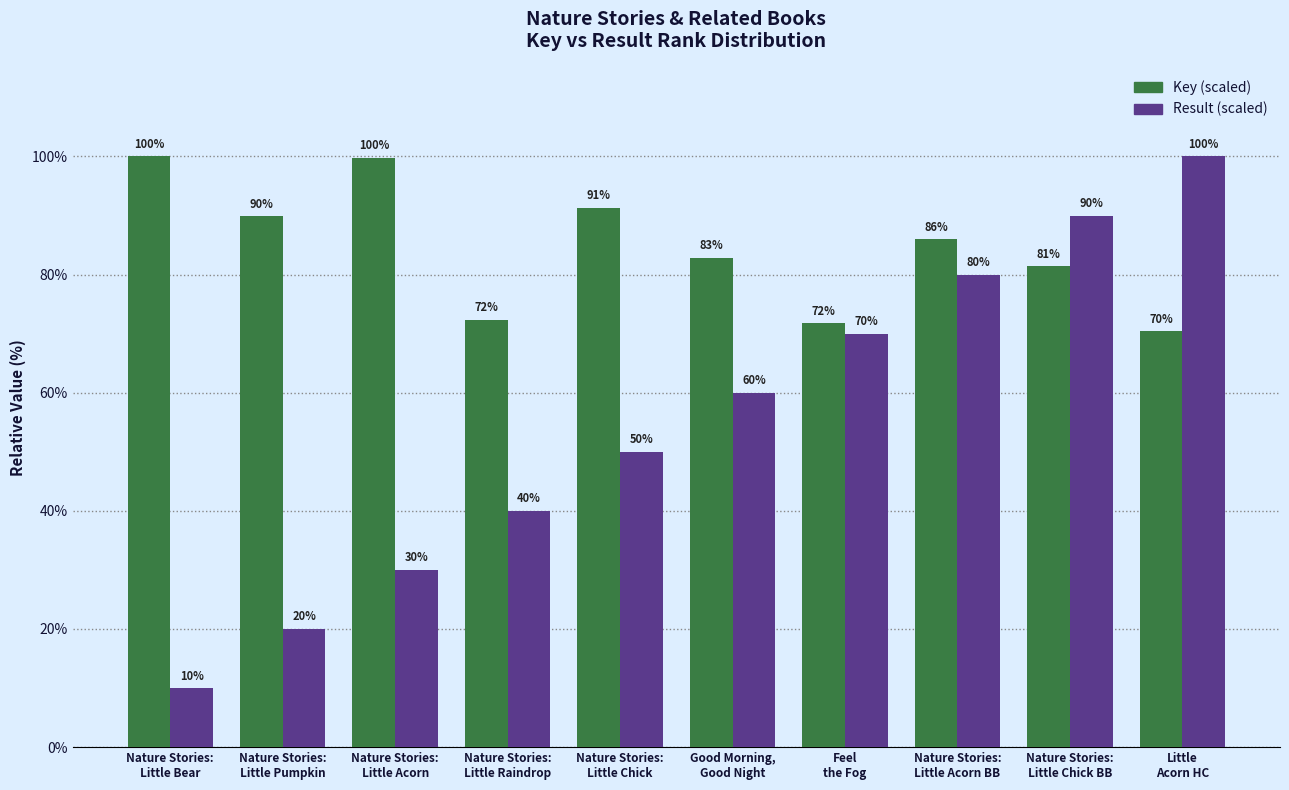

What is the smallest value displayed?

10.0